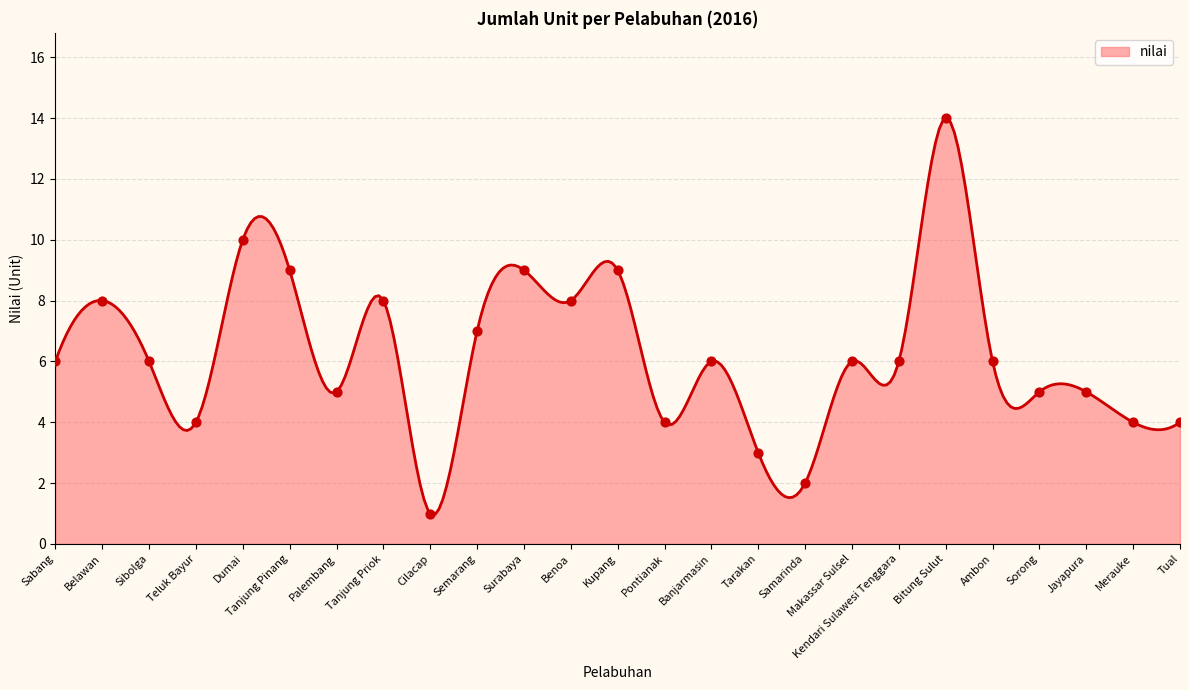

What is the ratio of the value at Belawan to the value at Bitung Sulut?

0.6